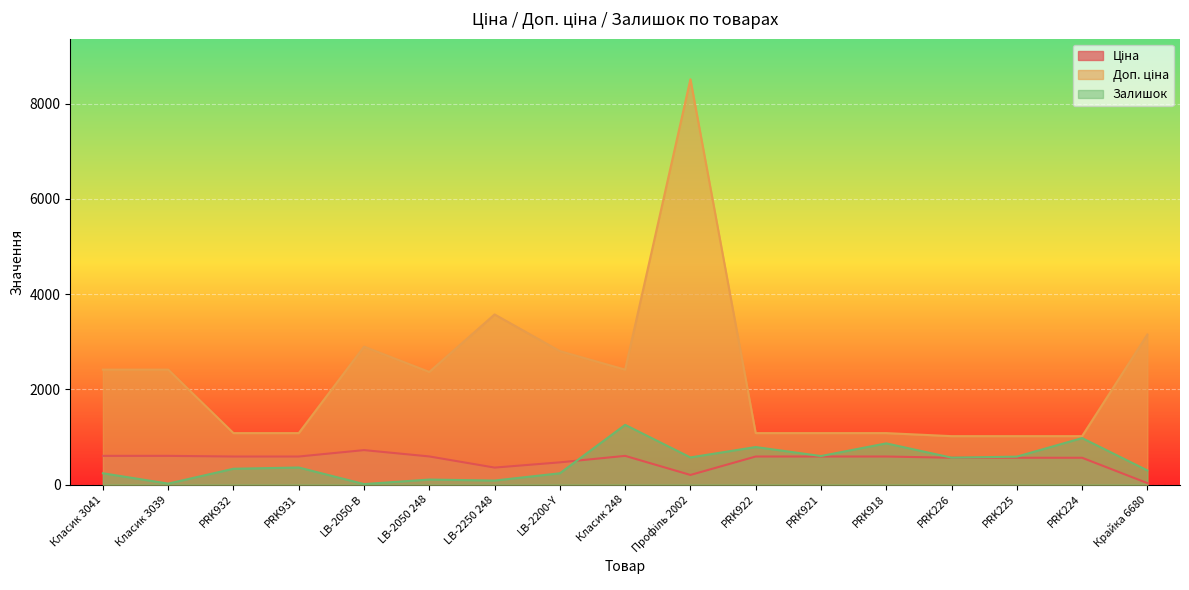

How many lines are shown in the chart?

3